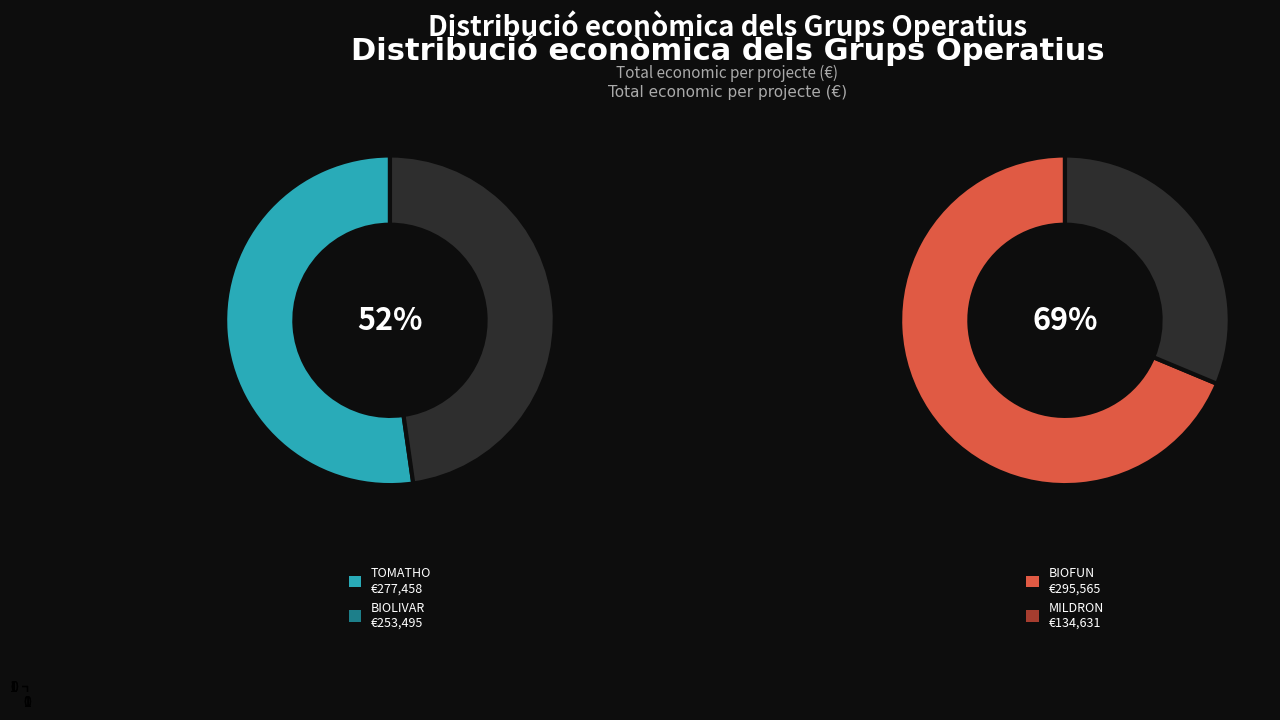

Combined, do BIOFUN and TOMATHO account for over 50%?

Yes